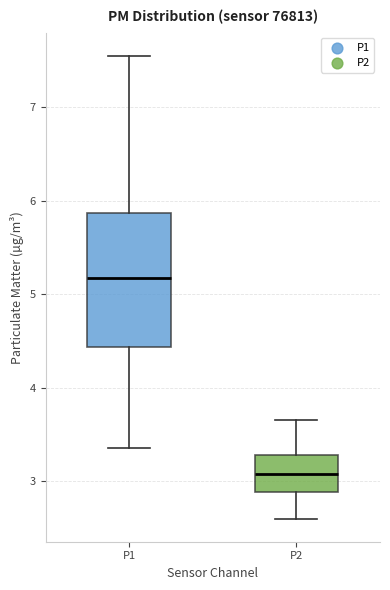

Reading left to right, read every box against the y-axis: the position of its median line, the range the box covers, and the ends of its whiskers. The values are not printed on the chart, so give them approximately, as read against the axis.

P1: median 5.2, box 4.4 to 5.9, whiskers 3.4 to 7.6
P2: median 3.1, box 2.9 to 3.3, whiskers 2.6 to 3.7